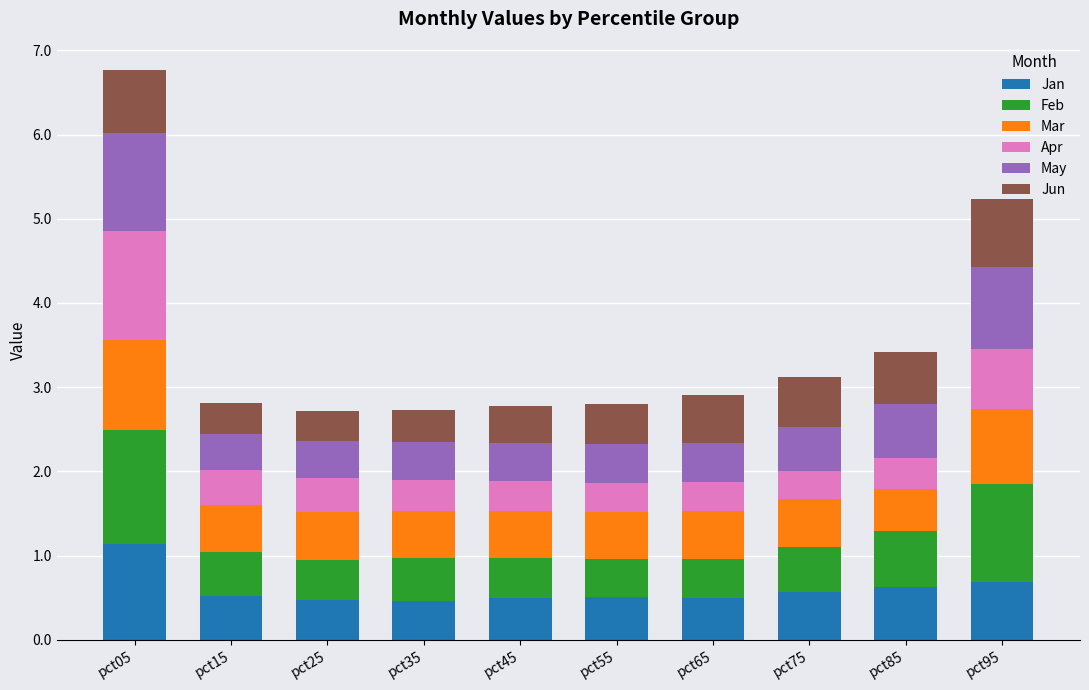

At which label does Jan reach its peak?

pct05